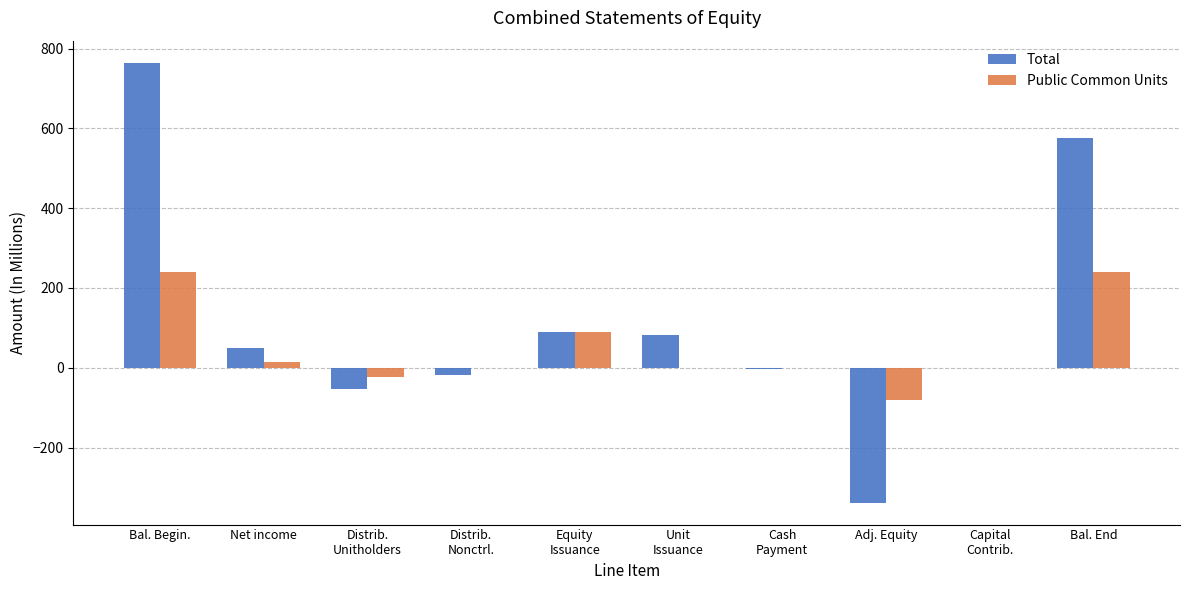

True or false: Public Common Units has a value of -23.4 at Distrib.
Unitholders.

True